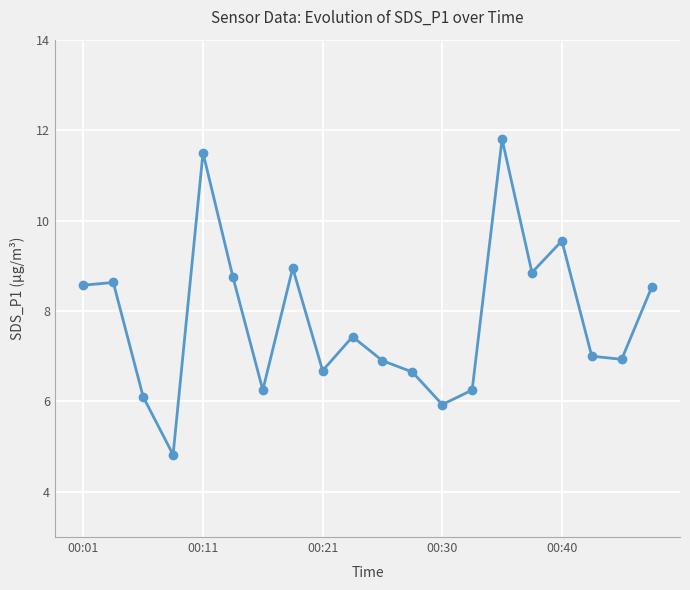

What is the value of the 12th point from the left?

6.7